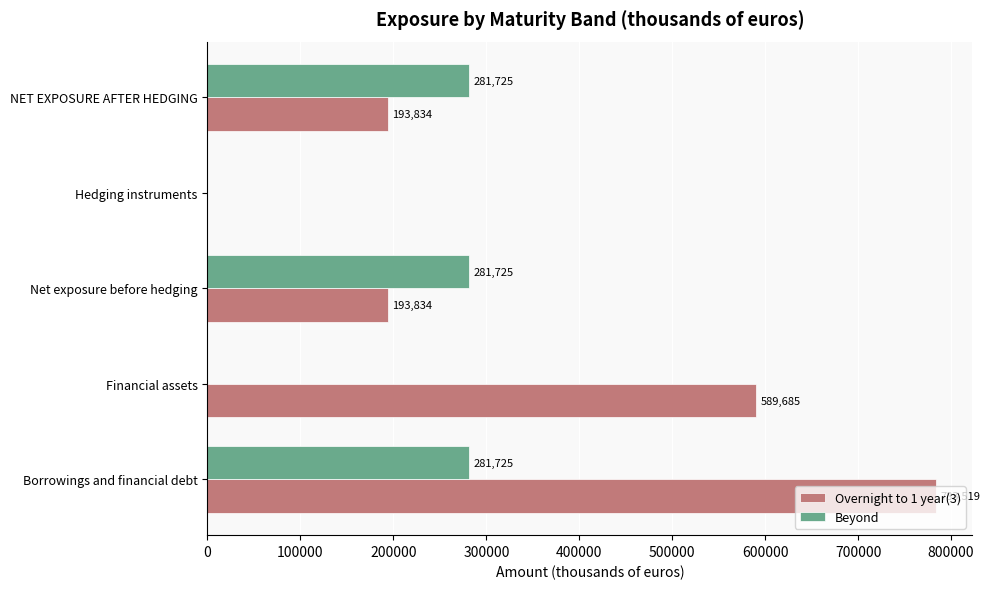

How many positive values does the Overnight to 1 year(3) series have?

4